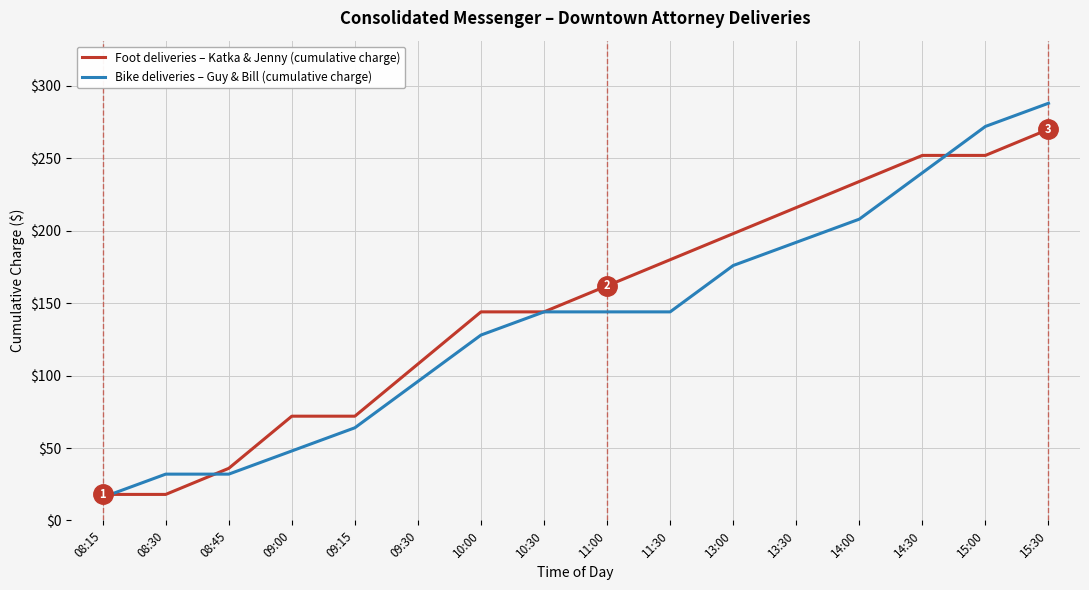

What is the sum of the Foot deliveries – Katka & Jenny (cumulative charge) values at 14:30 and 14:00?

486